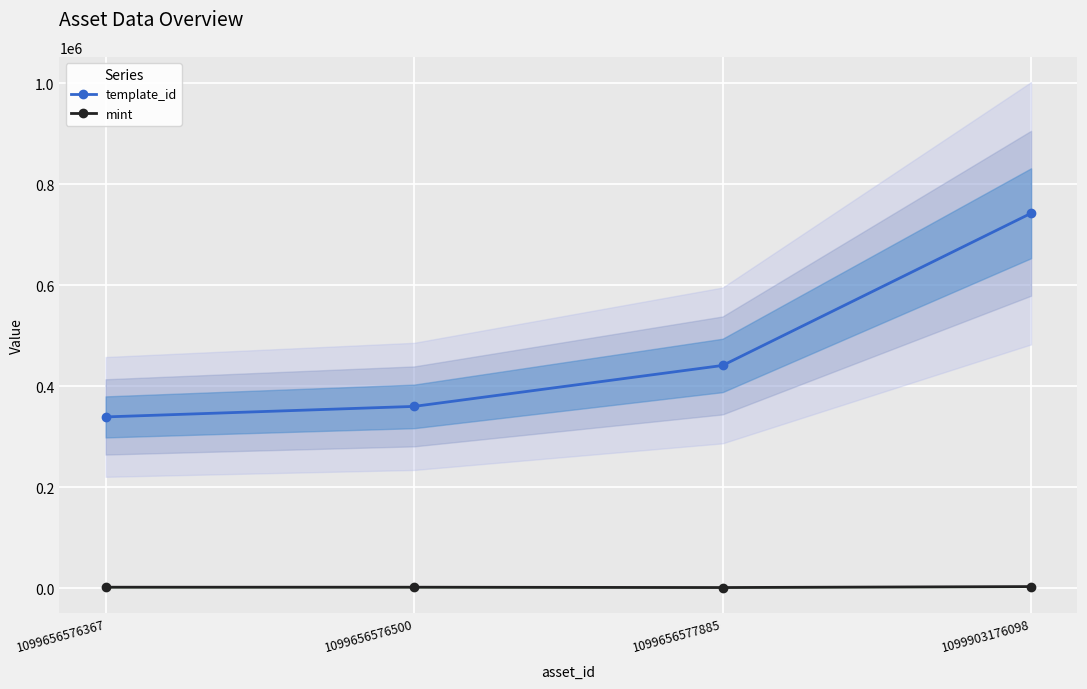

True or false: template_id has more than 2 interior local peaks.

False